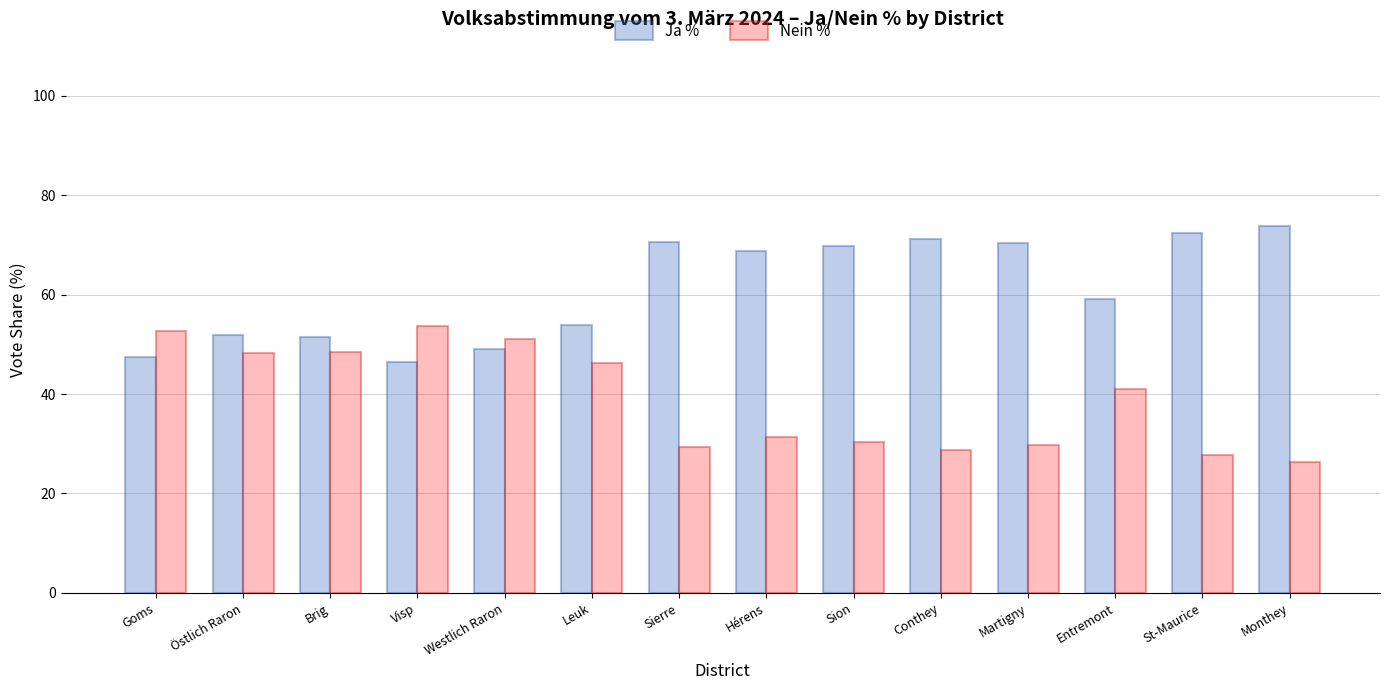

The value of Ja % at Östlich Raron is 51.8. True or false?

True